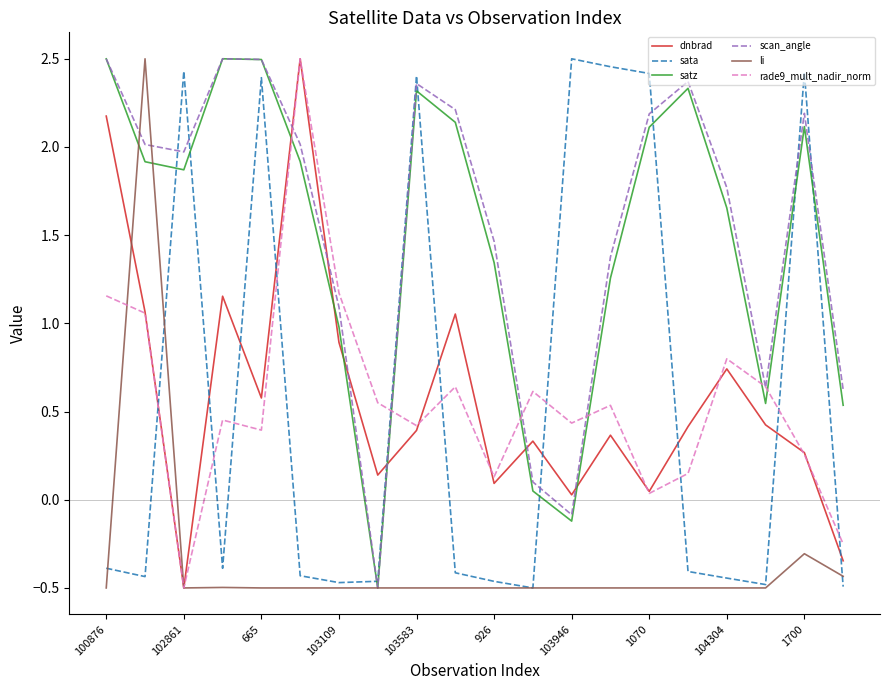

Which series has the largest total across all categories?

scan_angle